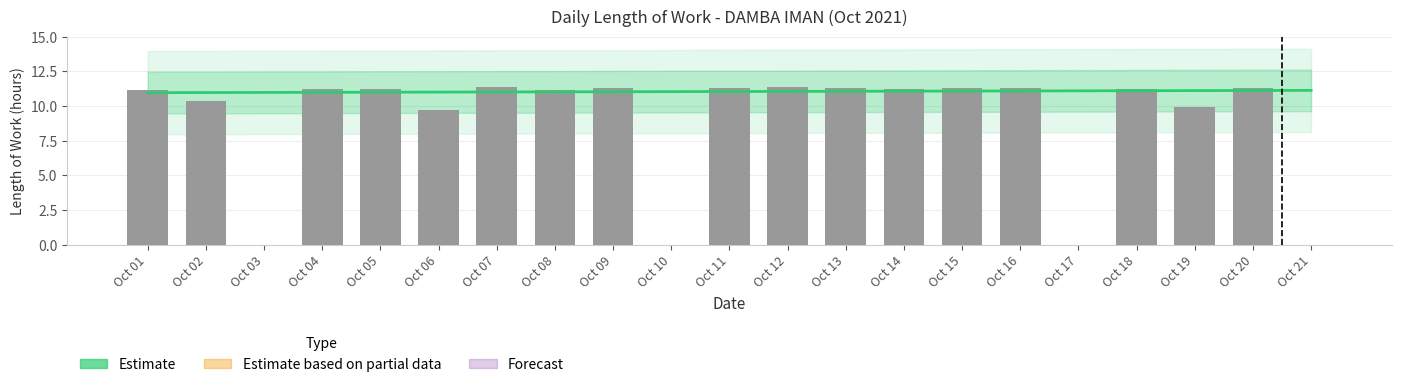

Where does the data first go above 11?

Oct 01